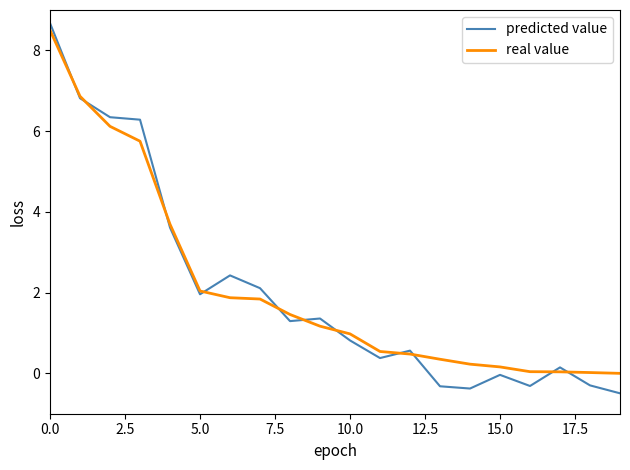

How many lines are shown in the chart?

2